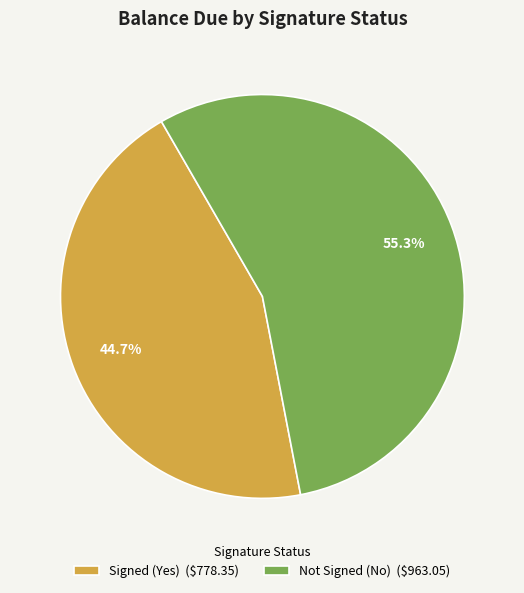

What portion of the pie excludes Signed (Yes) ($778.35)?

55.3%